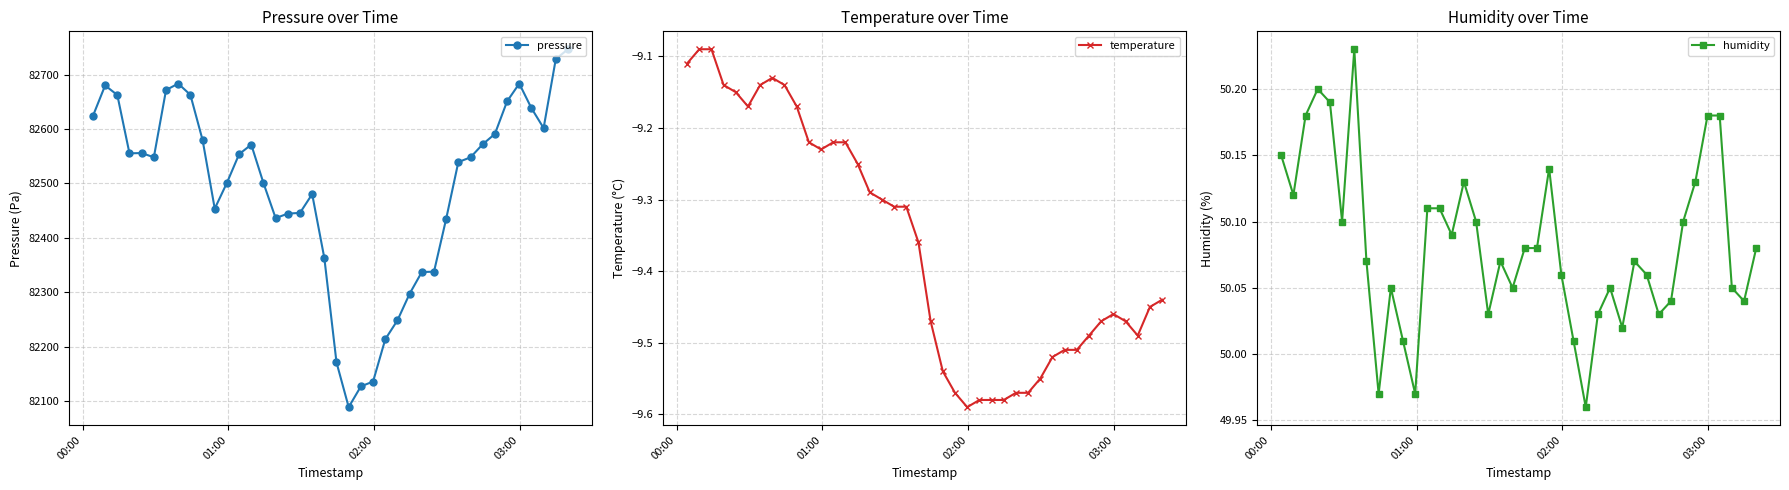

How many interior local valleys does the humidity series have?

11